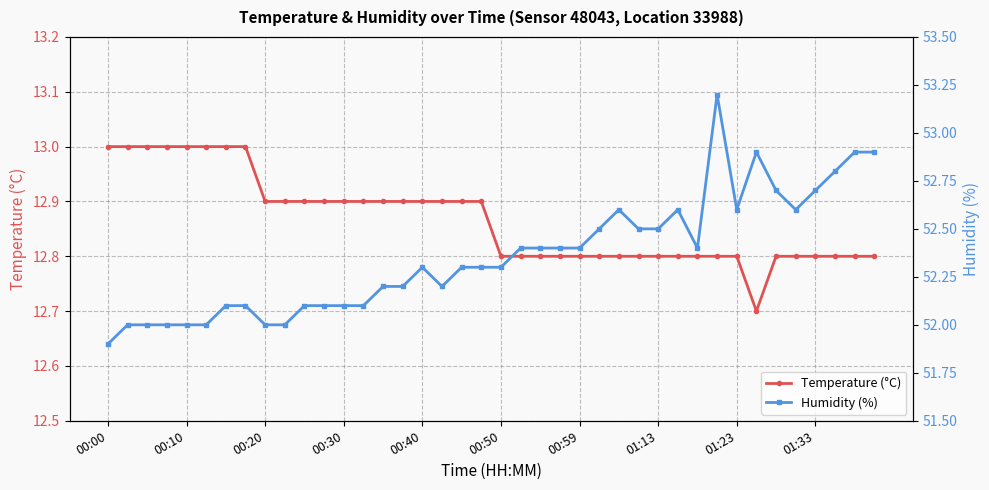

What is the highest value of the Temperature (°C) series?

13.0